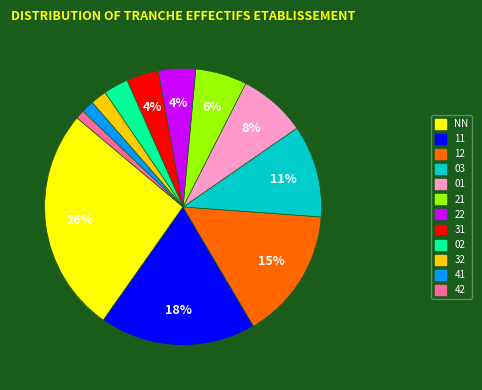

Is 41 the majority of the pie?

No